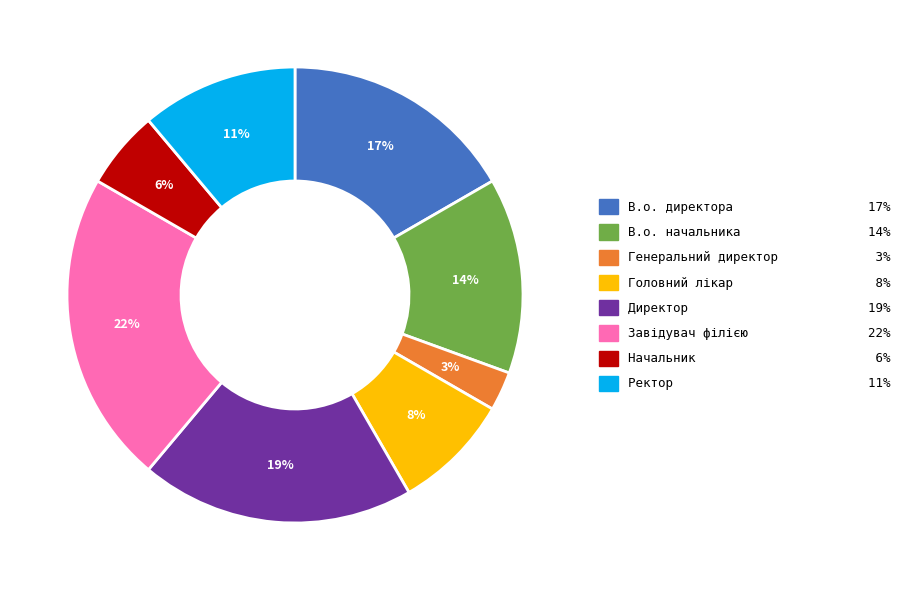

To the nearest percent, what is the combined percentage of Директор and Генеральний директор?

22%